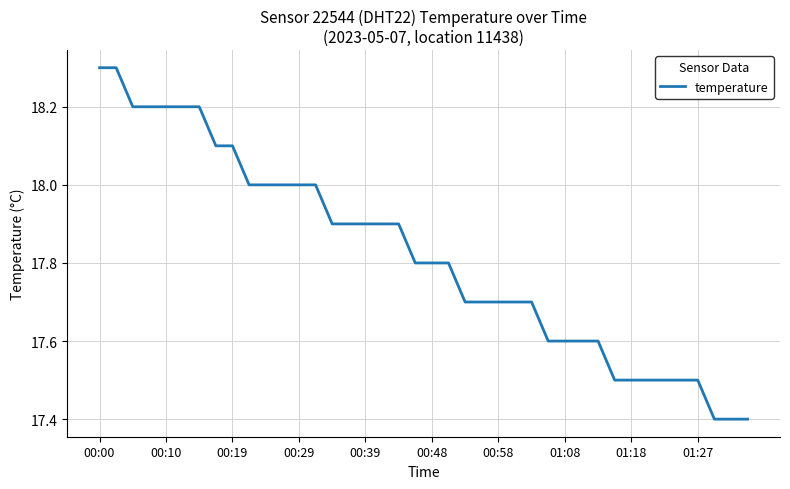

What is the smallest value displayed?

17.4